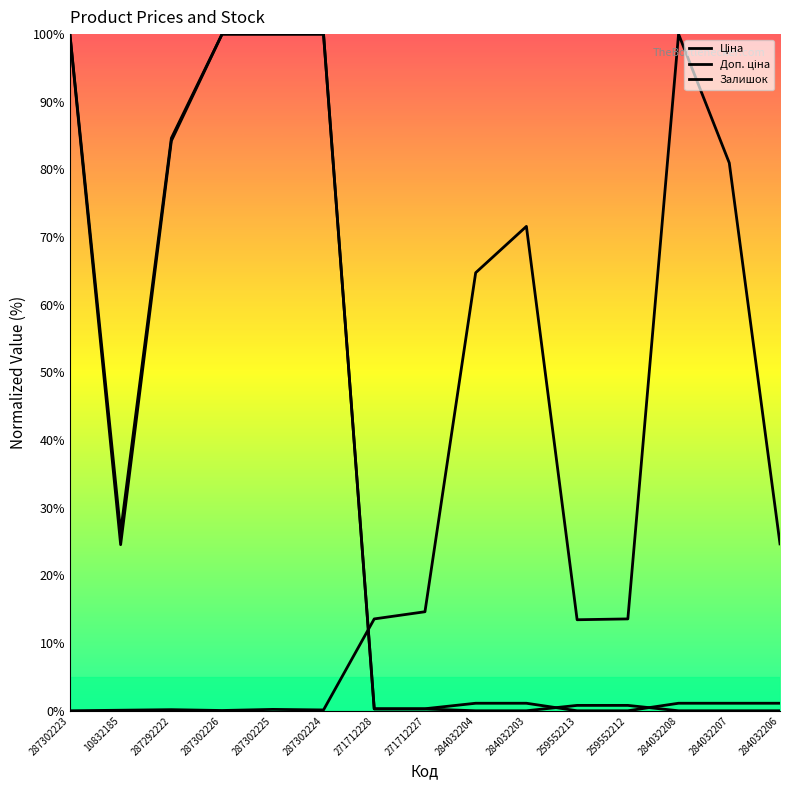

What is the difference between the highest and lowest values at 271712228?

13.3